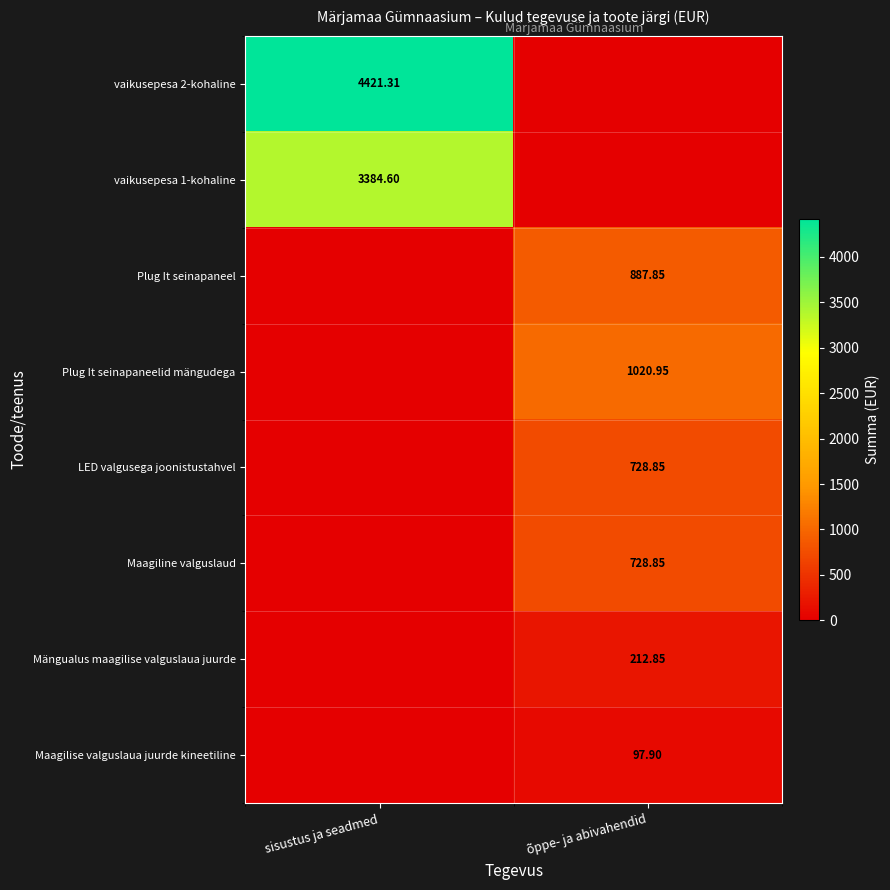

True or false: Maagilise valguslaua juurde kineetiline has a value of 97.9 at õppe- ja abivahendid.

True